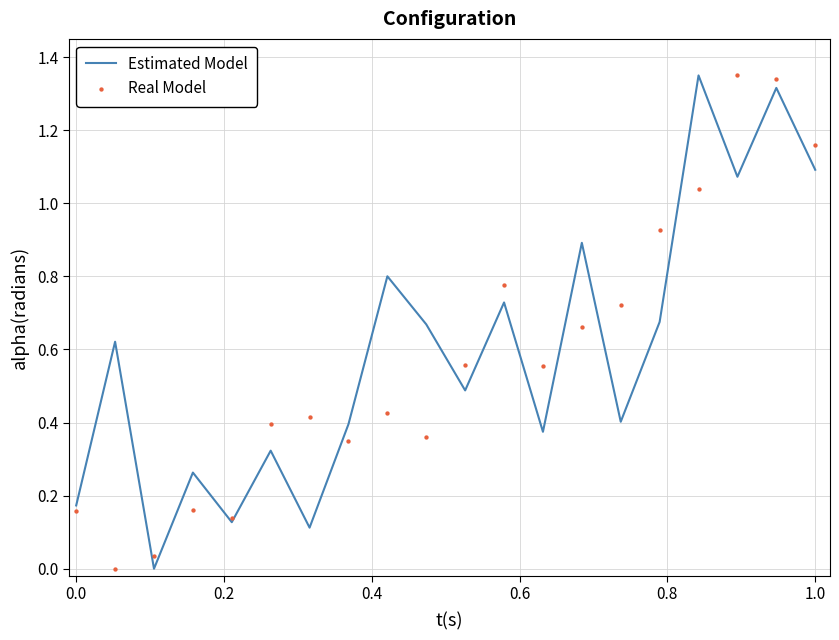

What are all the series names shown in the legend?

Estimated Model, Real Model